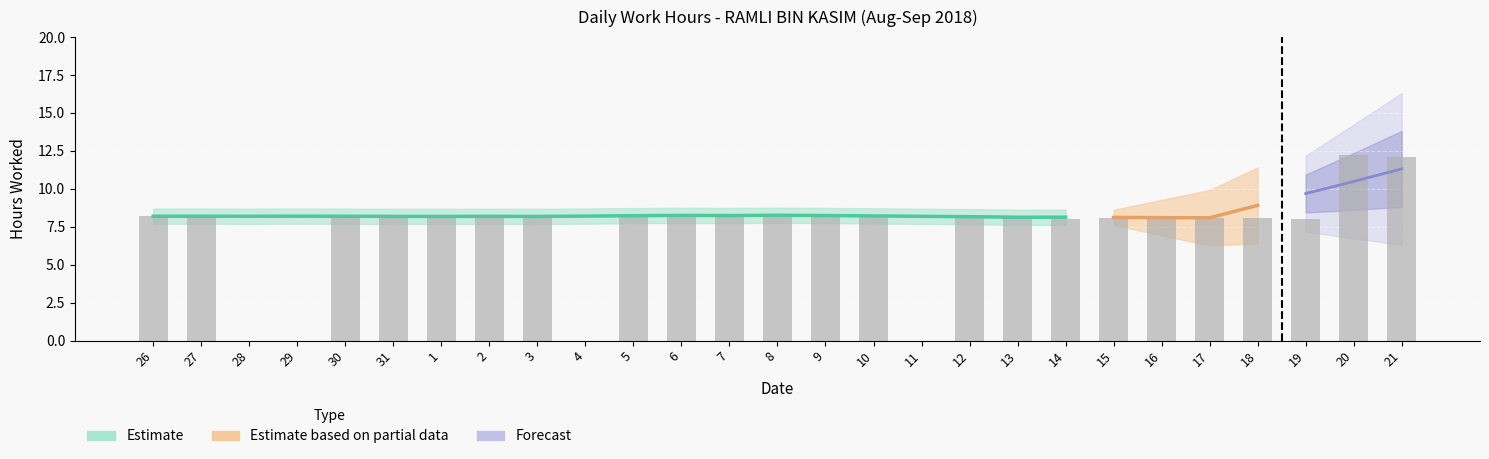

True or false: the data shows 4.7 at 1.

False